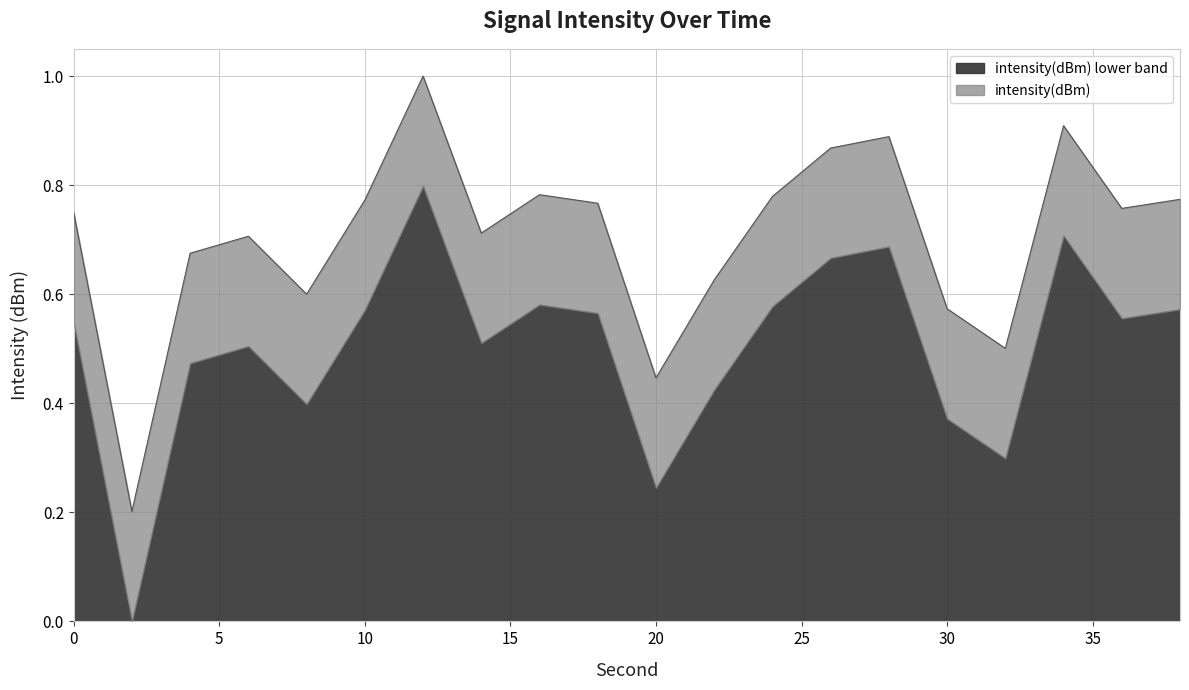

True or false: there are more than 2 points higher than both neighbors.

True